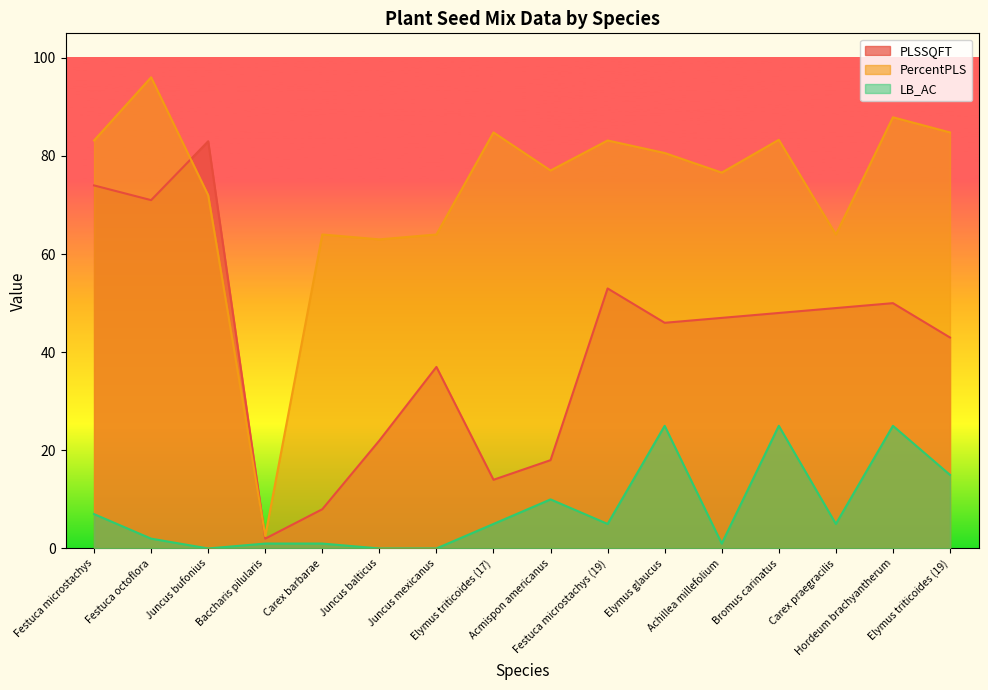

What is the label of the 14th point from the left?

Carex praegracilis